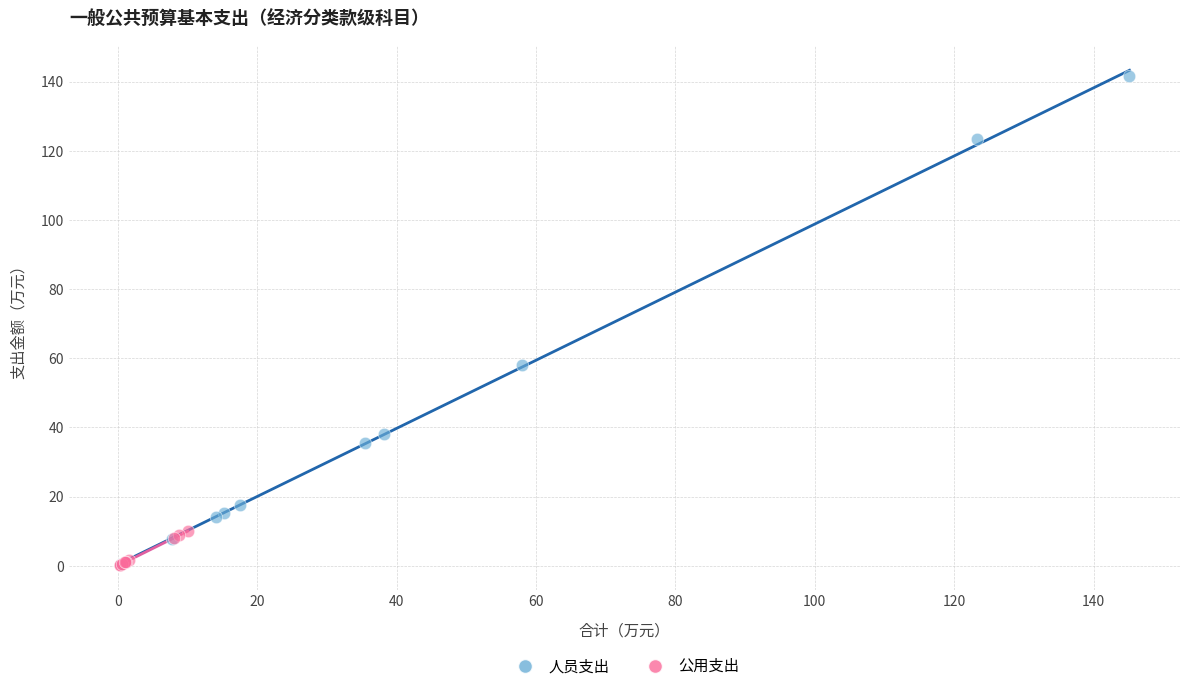

Which series reaches the maximum Y coordinate?

人员支出